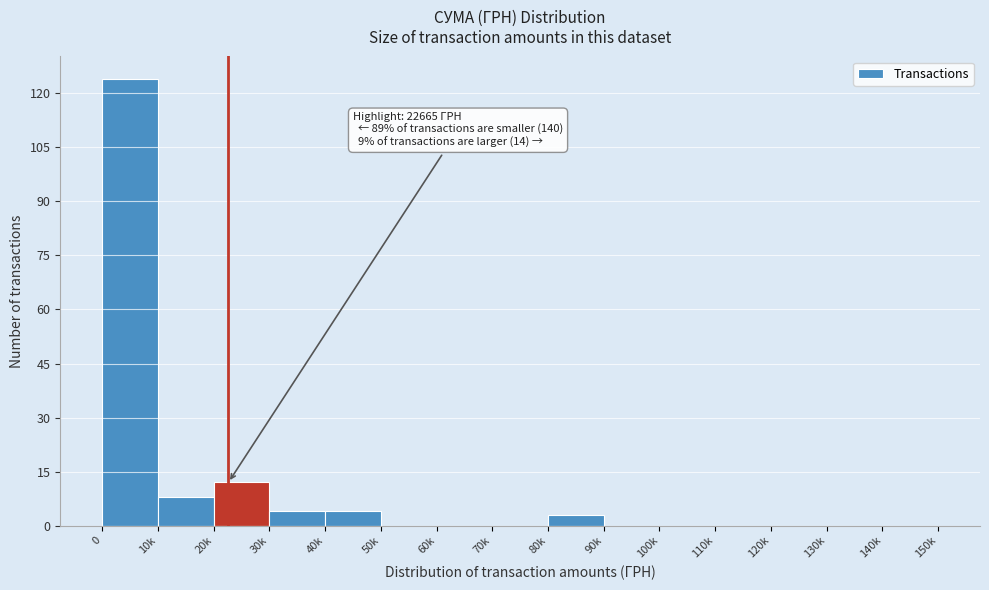

Reading left to right, what are all the values shown in this chart?

0=124	10k=8	20k=12	30k=4	40k=4	50k=0	60k=0	70k=0	80k=3	90k=0	100k=0	110k=0	120k=0	130k=0	140k=0